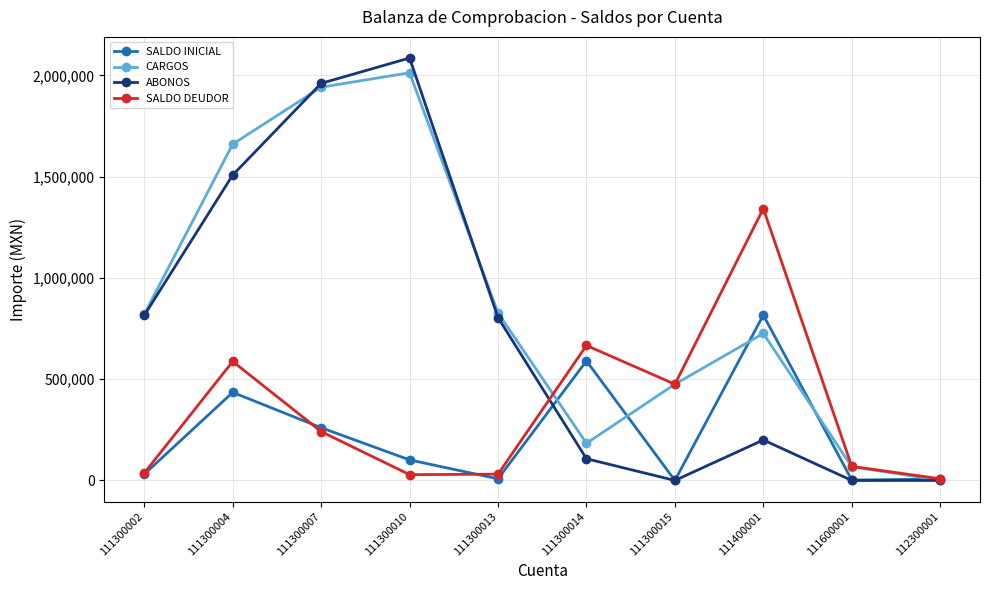

How many data points in SALDO INICIAL are less than 101461?

5